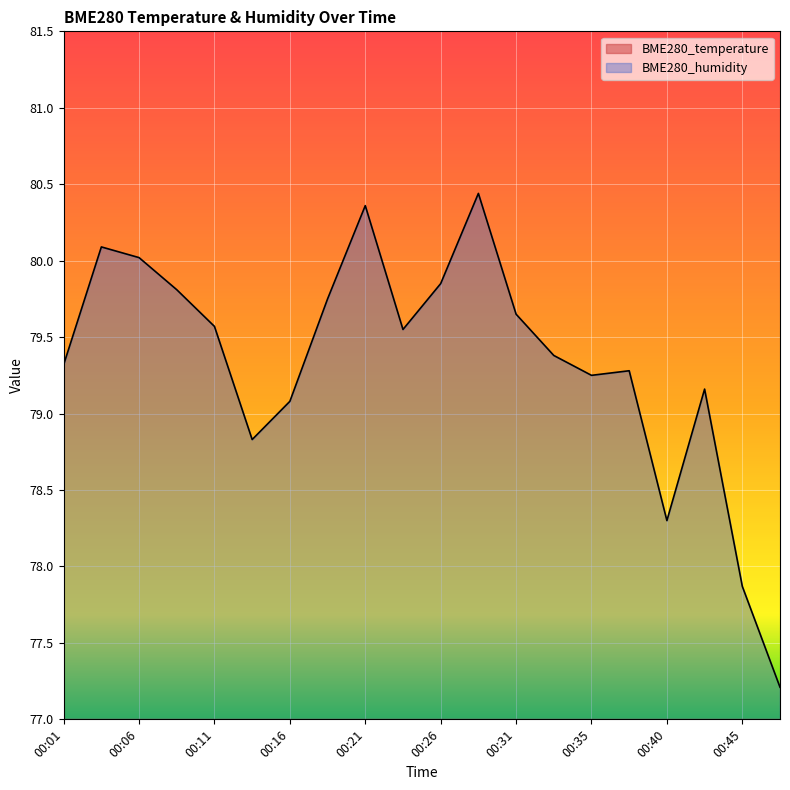

Between 00:33 and 00:50, which series saw the biggest shift?

BME280_humidity